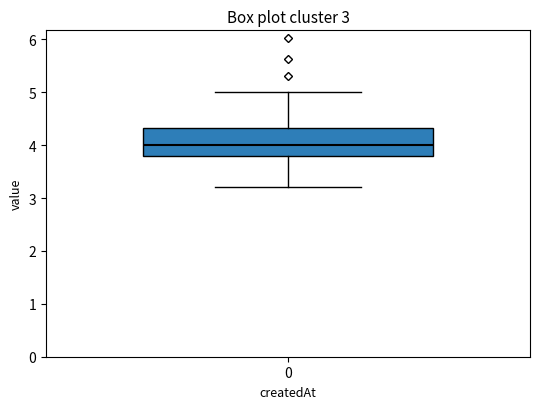

Where is the upper edge of the box at x = 0 on the y-axis? The values are not printed on the chart, so give them approximately, as read against the axis.

4.3